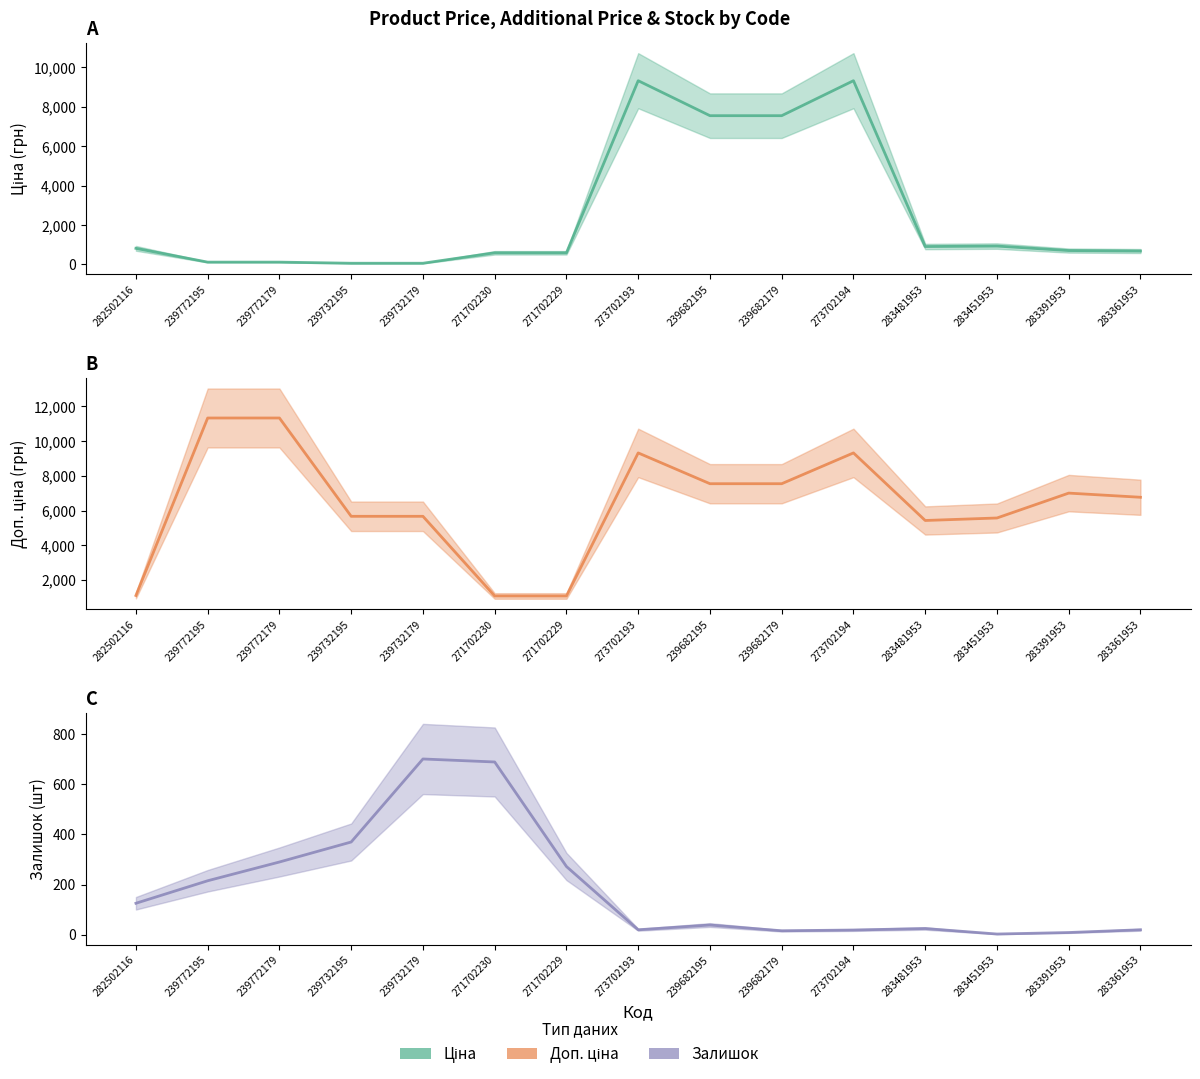

What is the value of the Залишок point at the 14th from the left?

8.0